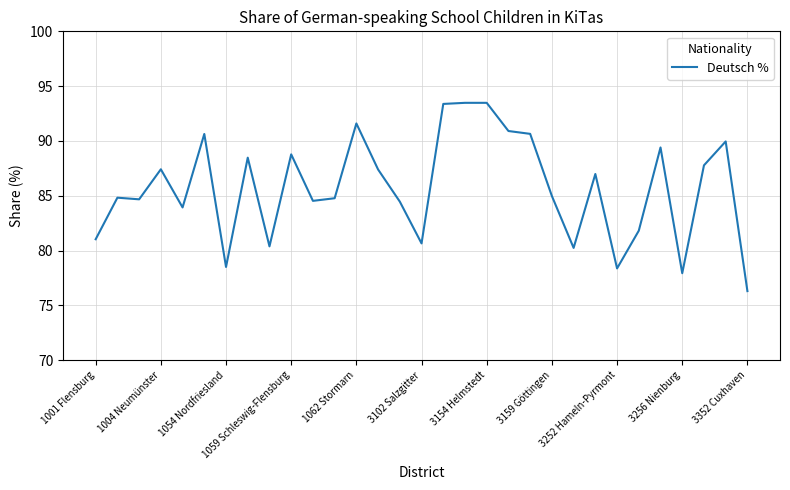

What is the minimum value shown in the chart?

76.3